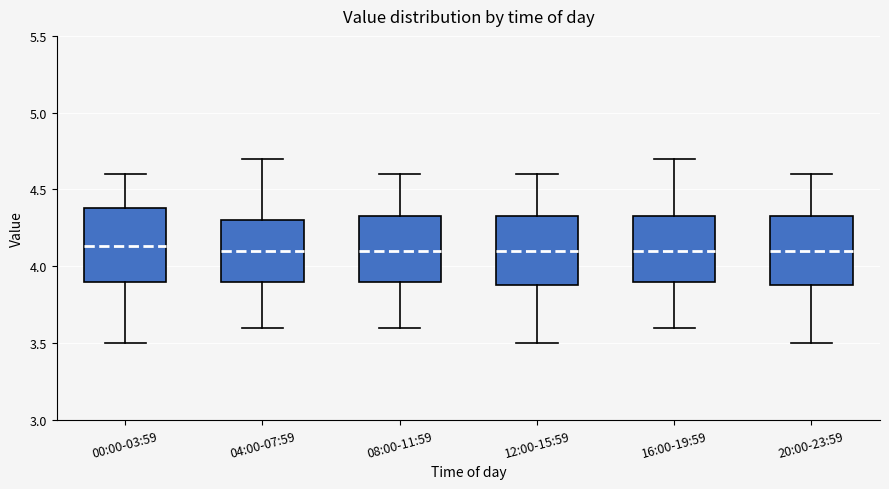

Reading left to right, transcribe this box plot: for each box, give where its median line is, the range the box spans, and where its two whiskers end, as read against the y-axis. The values are not printed on the chart, so give them approximately, as read against the axis.

00:00-03:59: median 4.15, box 3.90 to 4.40, whiskers 3.50 to 4.60
04:00-07:59: median 4.10, box 3.90 to 4.30, whiskers 3.60 to 4.70
08:00-11:59: median 4.10, box 3.90 to 4.35, whiskers 3.60 to 4.60
12:00-15:59: median 4.10, box 3.90 to 4.35, whiskers 3.50 to 4.60
16:00-19:59: median 4.10, box 3.90 to 4.35, whiskers 3.60 to 4.70
20:00-23:59: median 4.10, box 3.90 to 4.35, whiskers 3.50 to 4.60